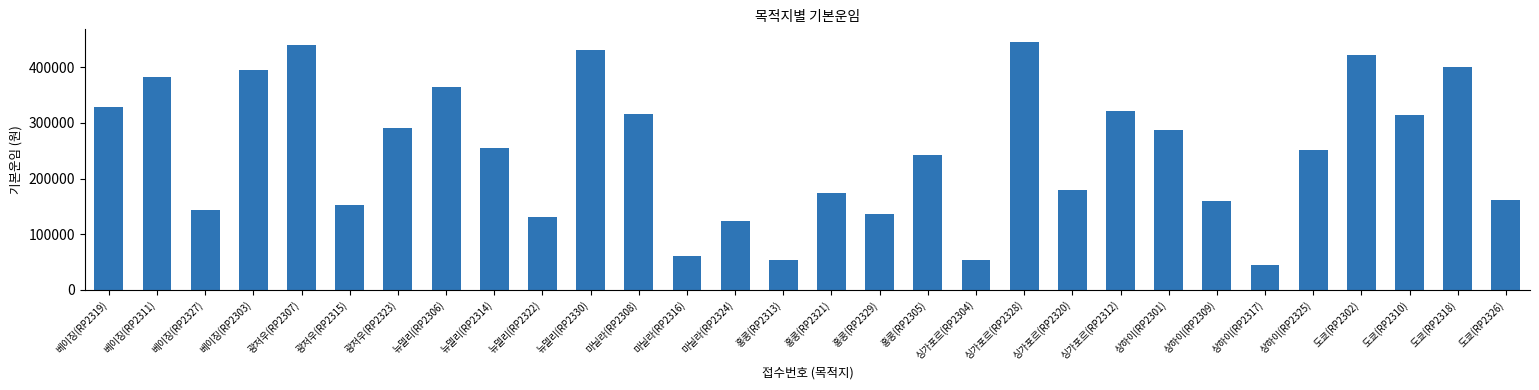

What is the maximum value shown in the chart?

446000